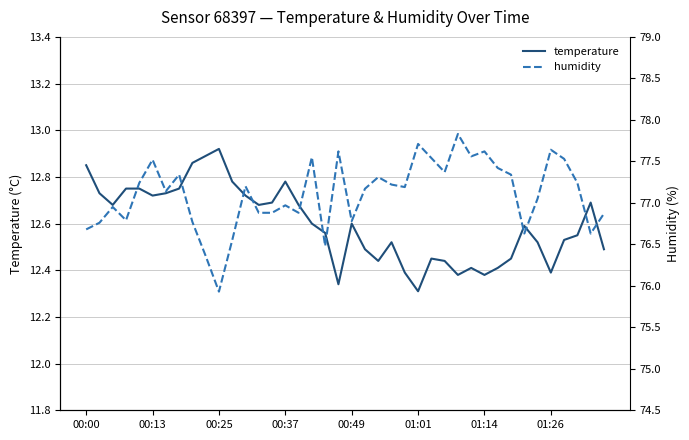

Between 26 and 32, which series saw the biggest shift?

humidity